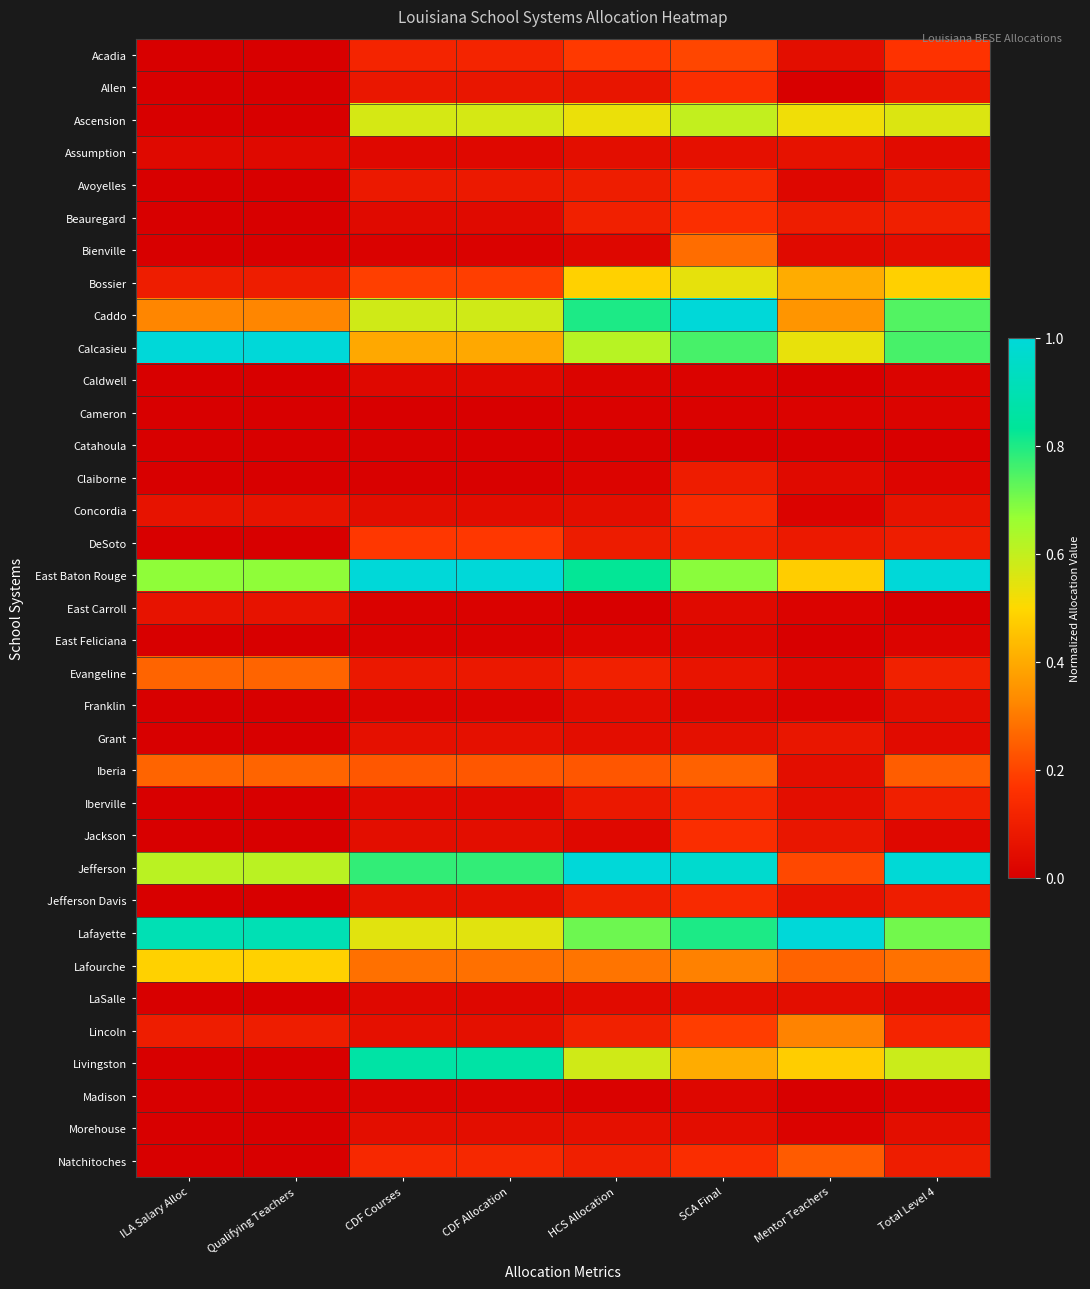

What is the total value across all series at Qualifying Teachers?

4.9